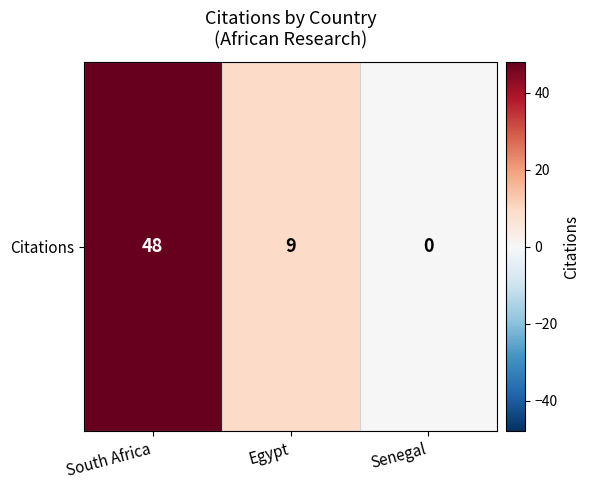

Reading left to right, list all the values displayed in this chart.

48	9	0